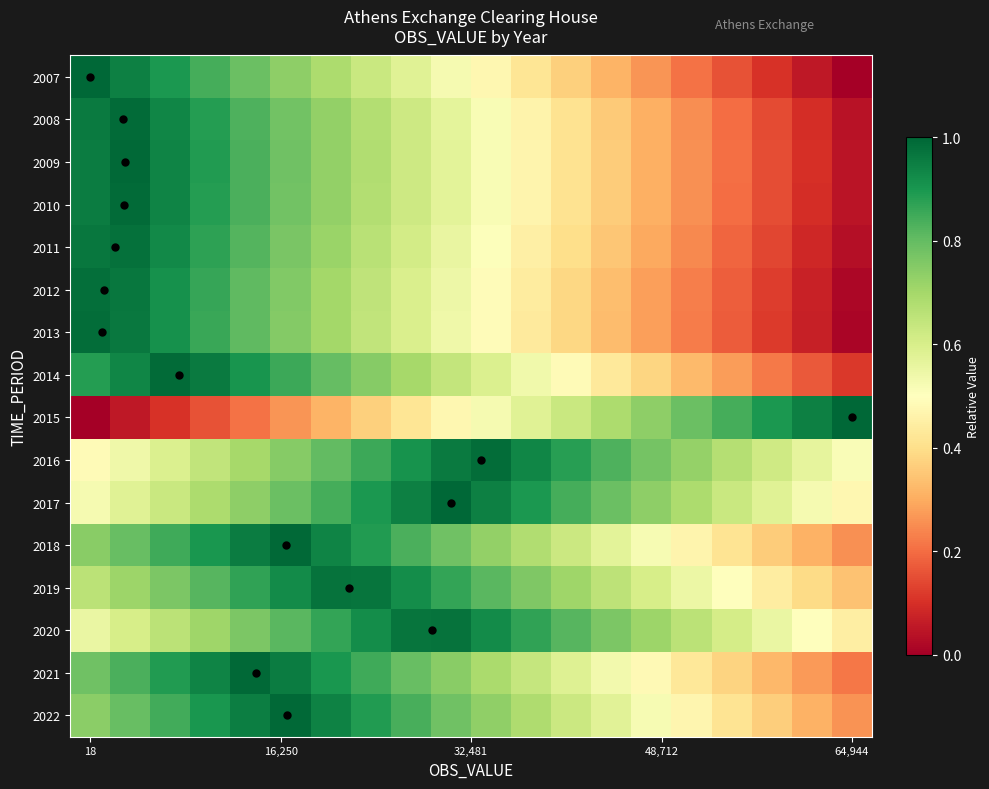

List the series in order of their peak value, highest first.

2007, 2015, 2017, 2022, 2018, 2021, 2009, 2010, 2008, 2014, 2016, 2013, 2012, 2011, 2019, 2020